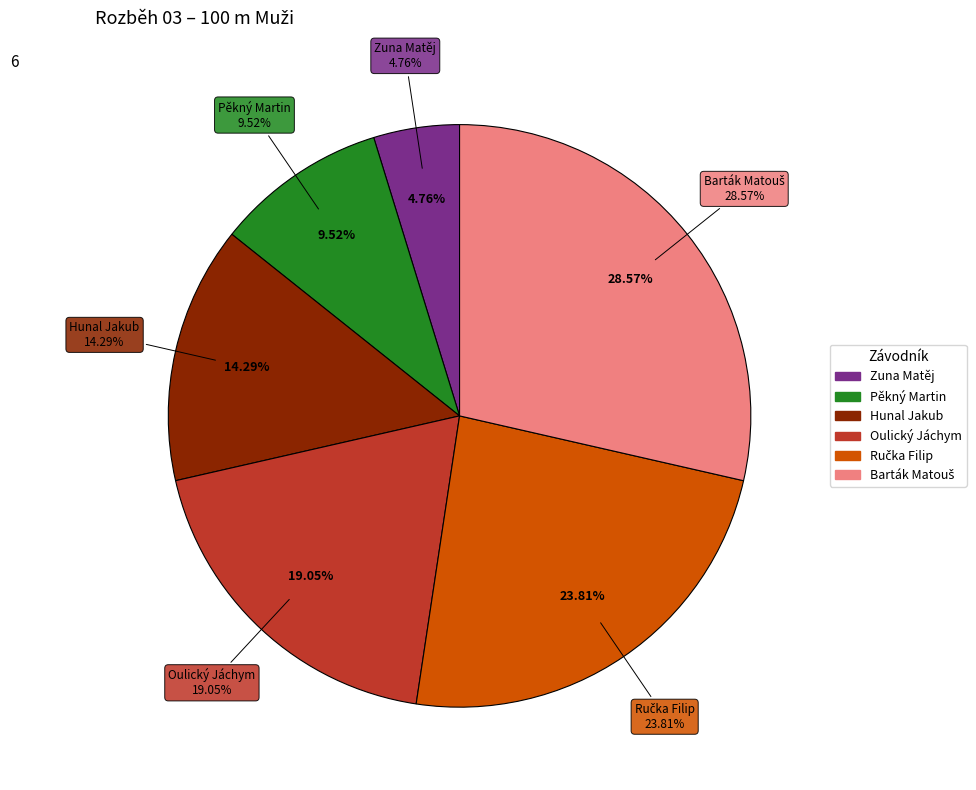

Is it true that Hunal Jakub is 2% of the pie?

False